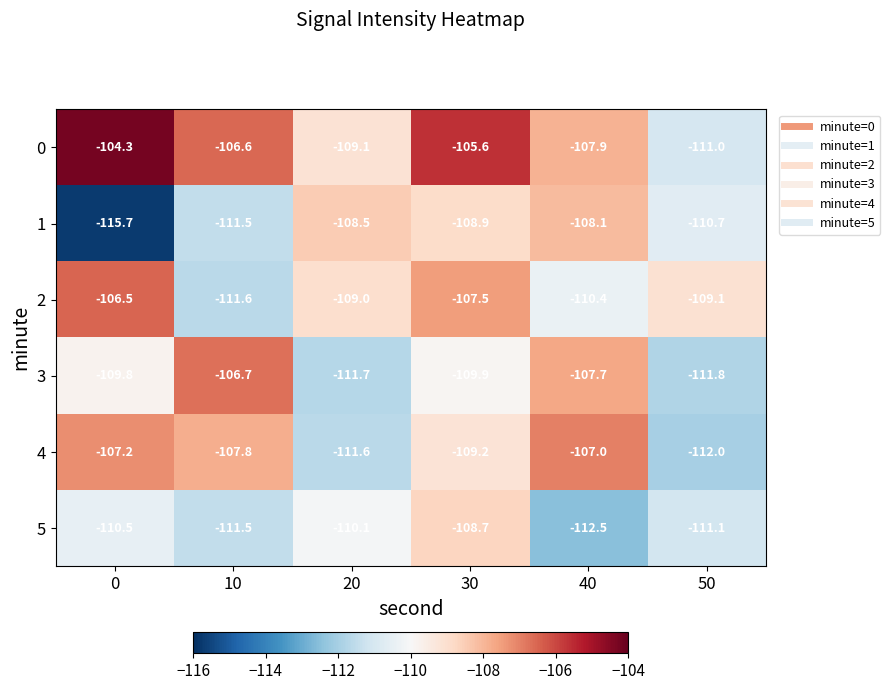

True or false: 0 has a value of -47.3 at 50.

False